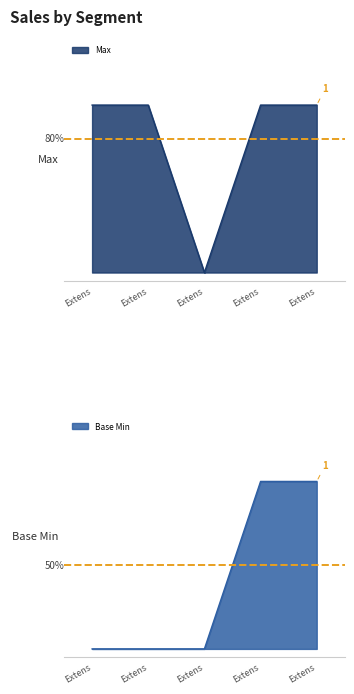

What is the difference between the highest and lowest values at Extens?

1